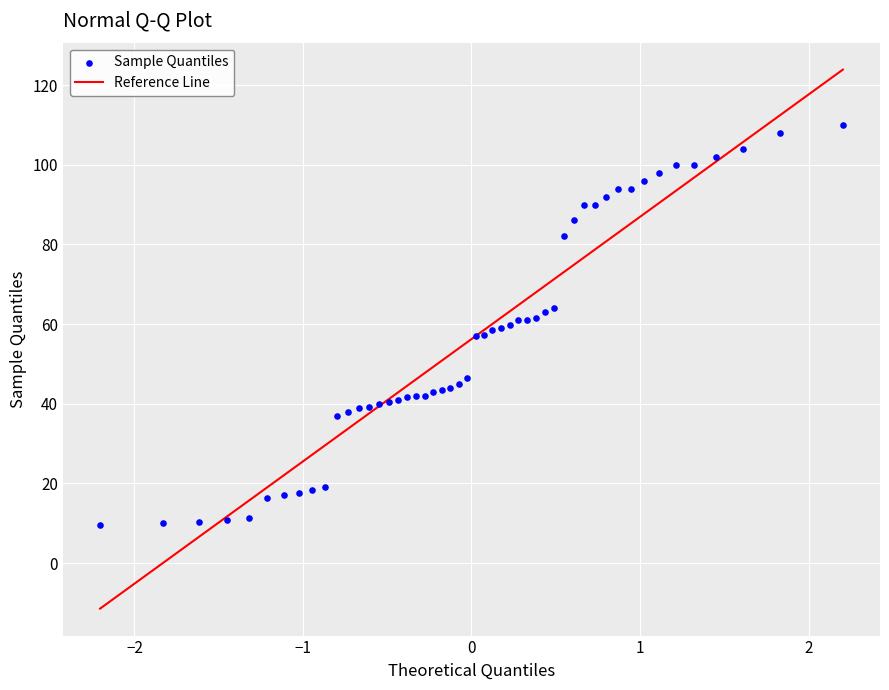

What is the range of Y values (max minus min)?

100.4